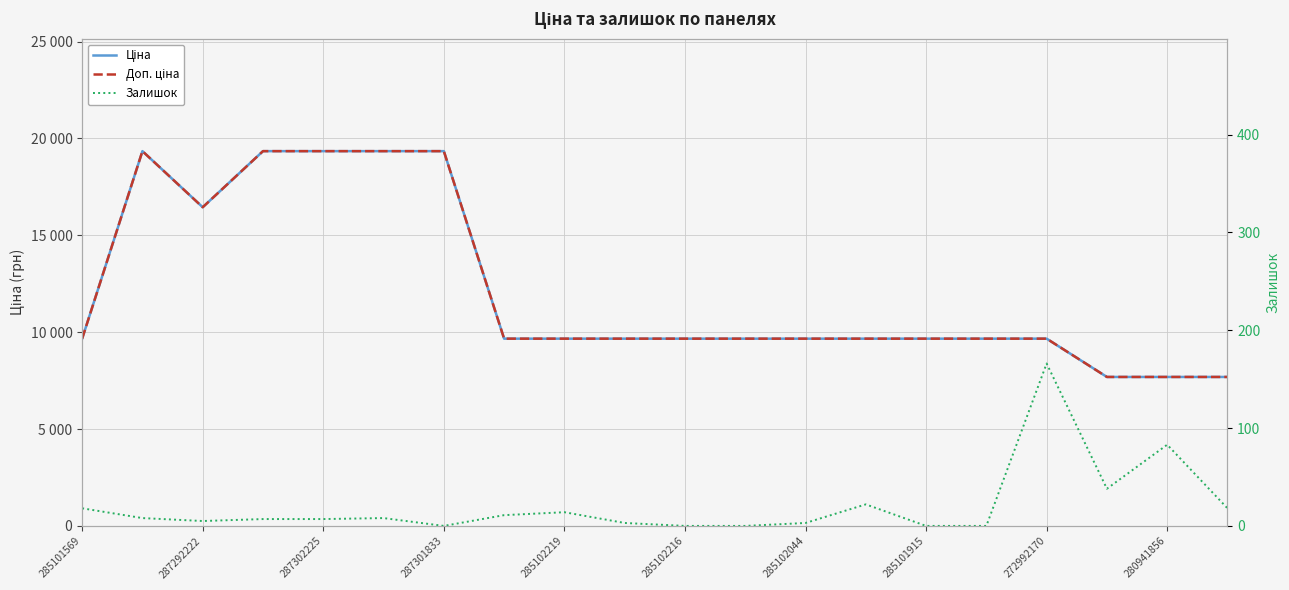

What is the spread (max minus min) of values at 15?

9664.7